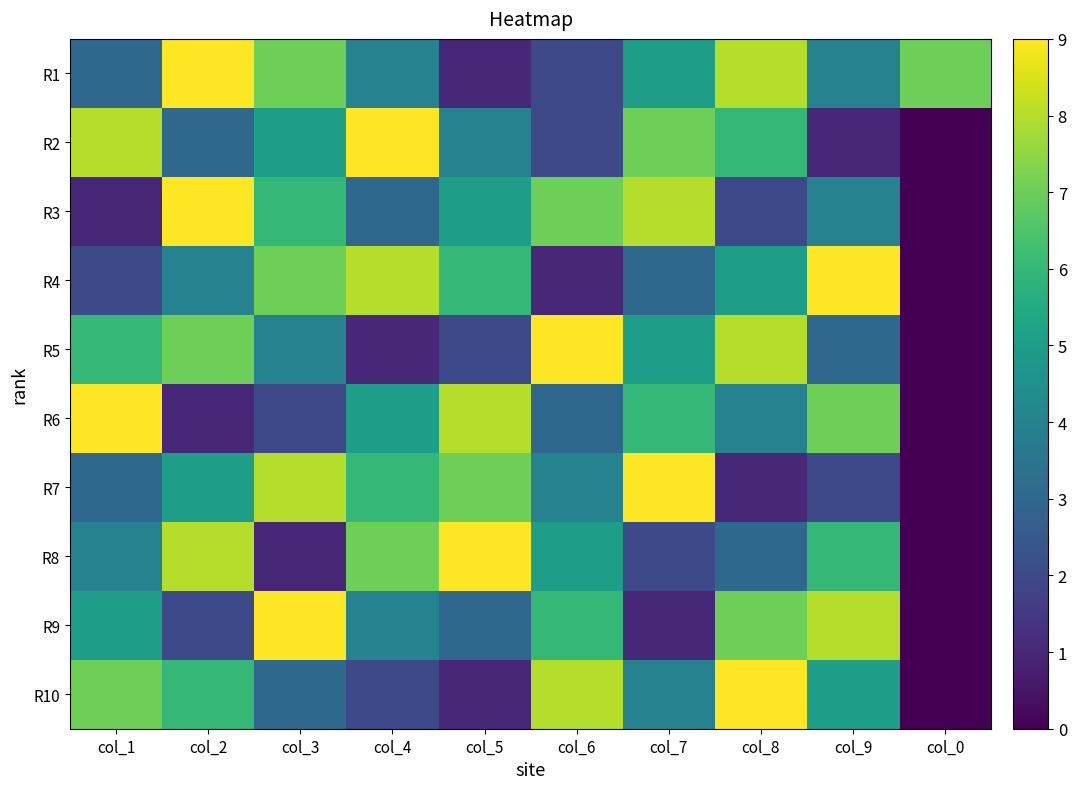

Which category has the lowest value across all series?

col_0